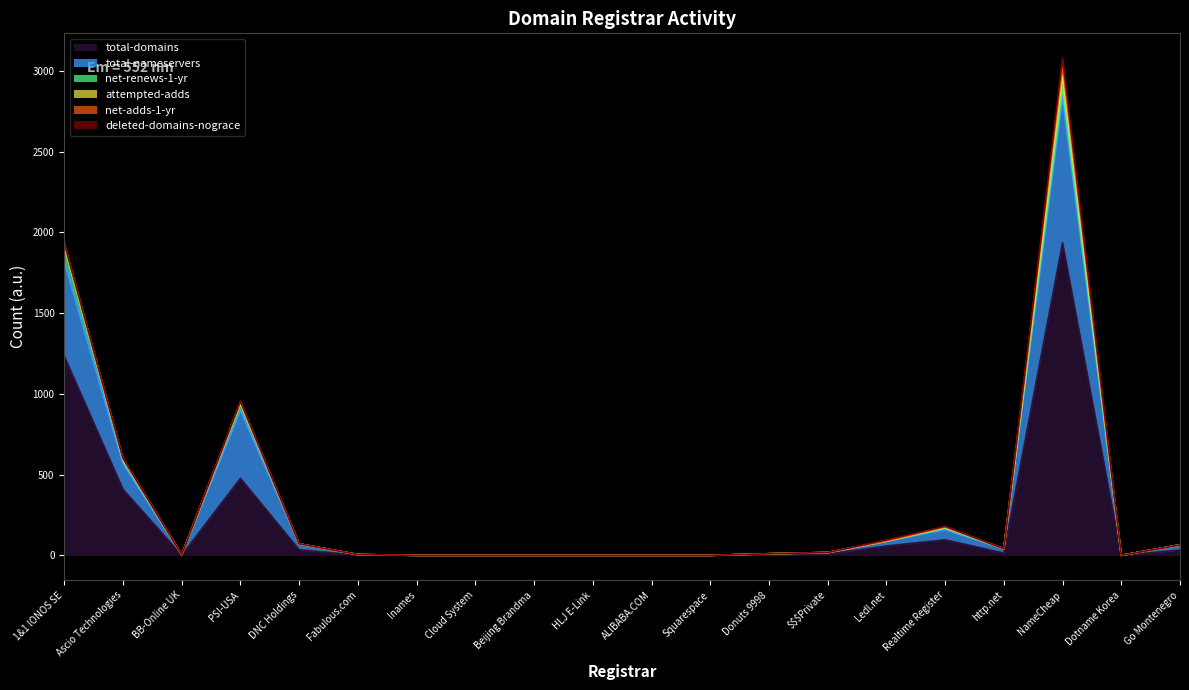

What is the sum of all attempted-adds values?

100